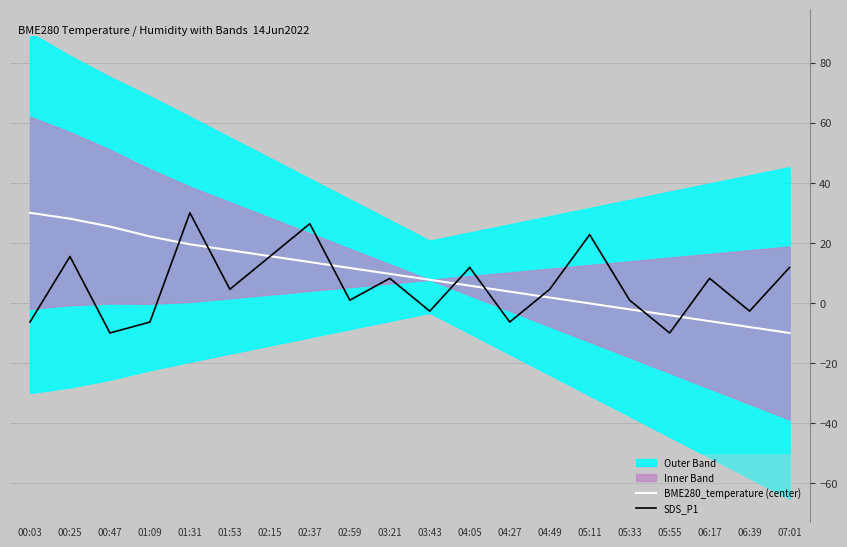

The SDS_P1 series shows 26.4 at 02:37. True or false?

True